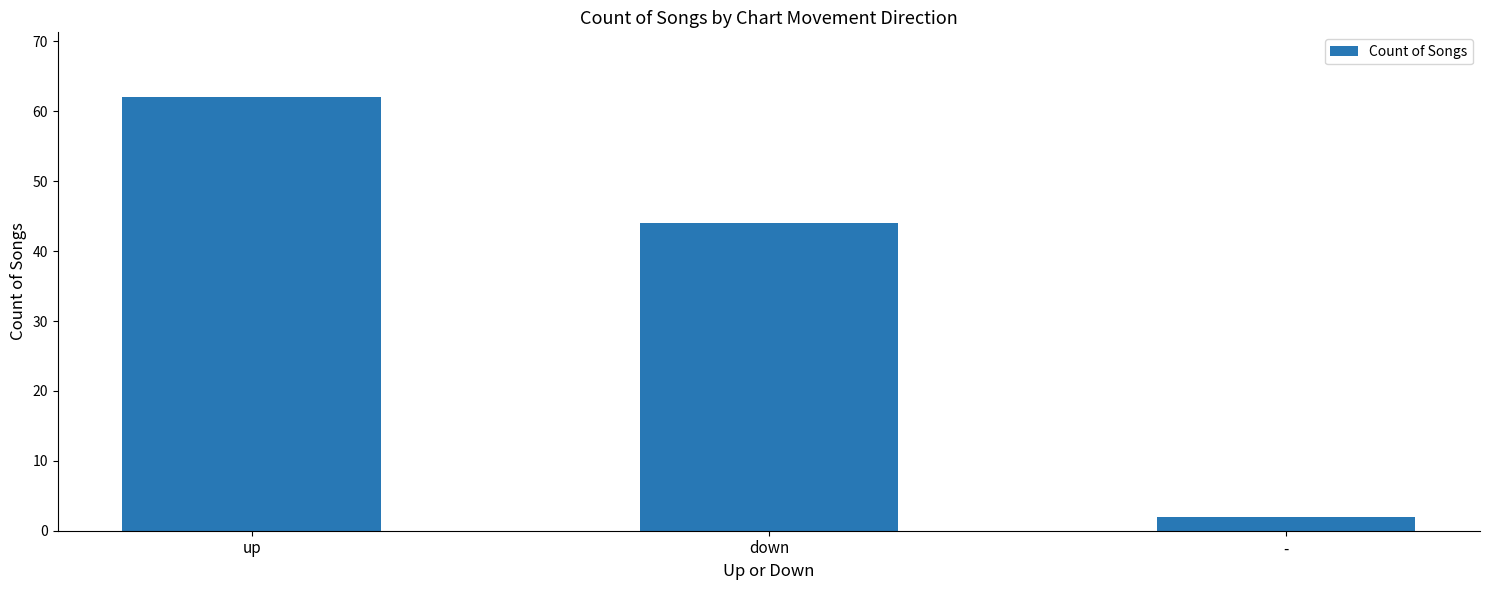

True or false: the data shows 62 at up.

True